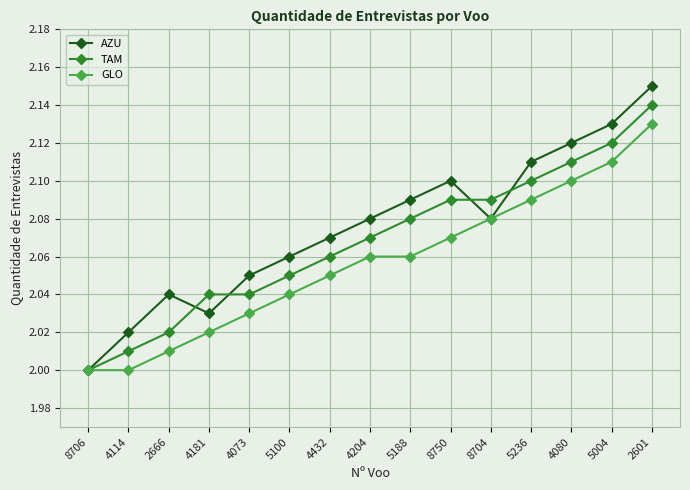

What is the label of the 11th point from the left?

8704